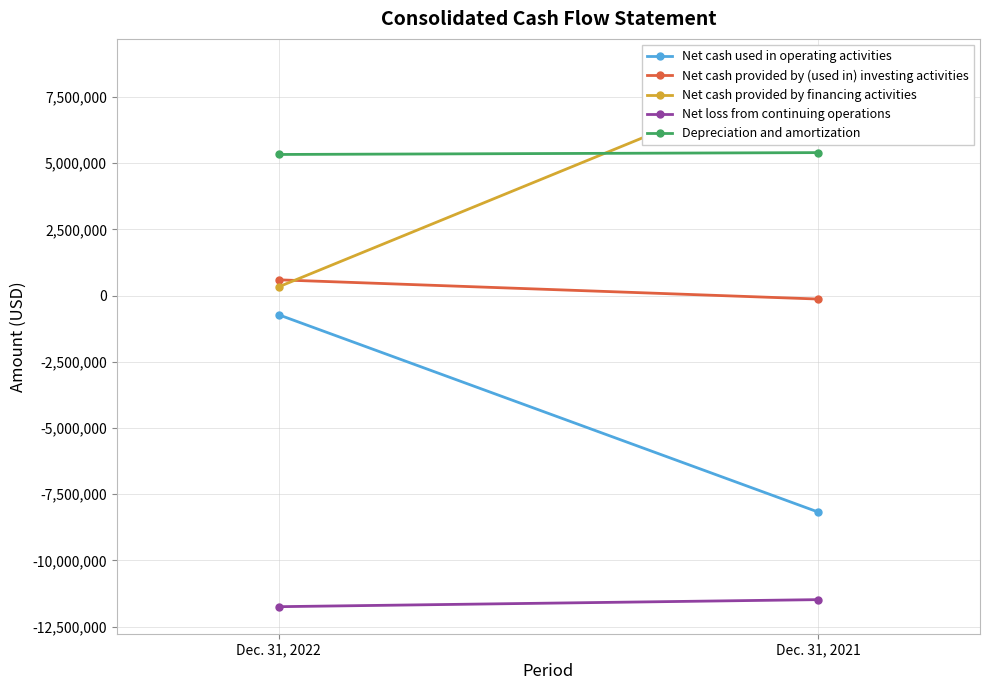

What is the difference between the Net cash used in operating activities values at Dec. 31, 2021 and Dec. 31, 2022?

7450741